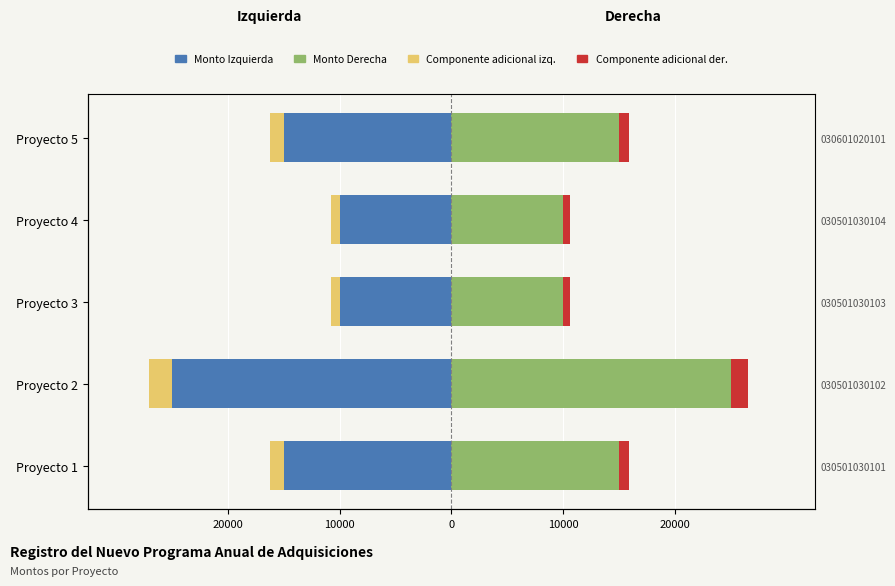

How many data points in Componente adicional izq. are above -1200?

2